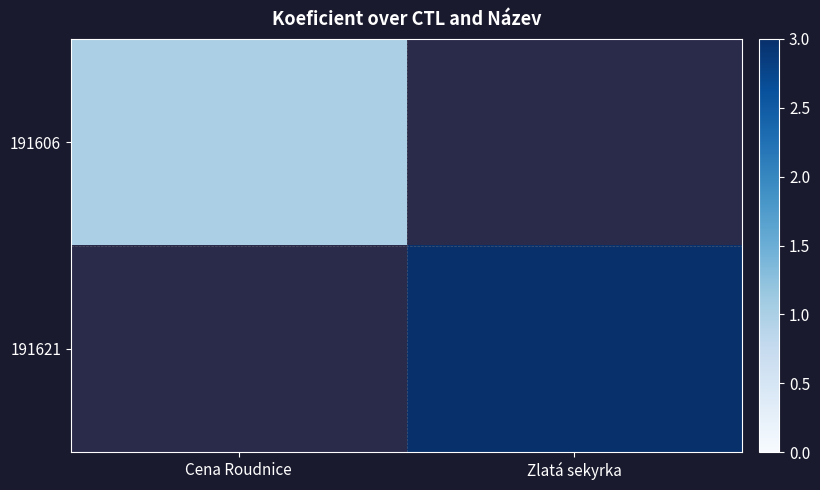

Rank the series by their maximum value, from lowest to highest.

191606, 191621